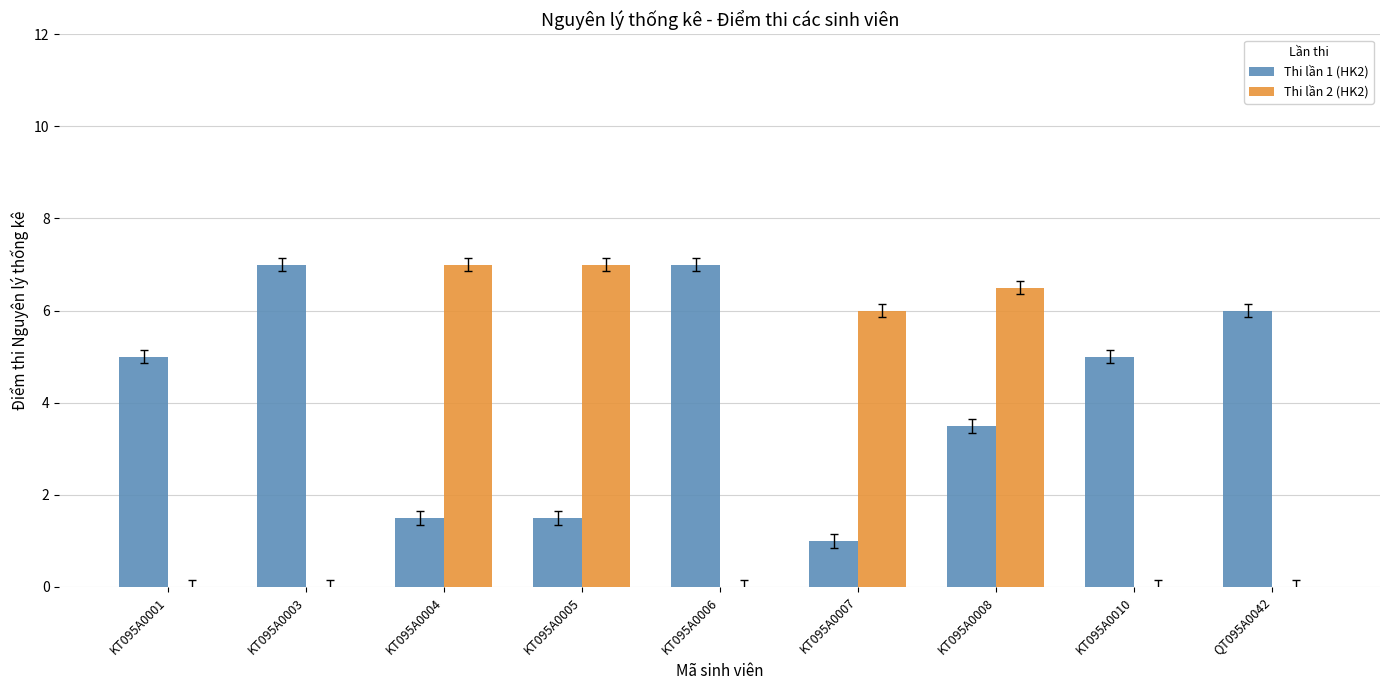

Count the number of categories in the chart.

9